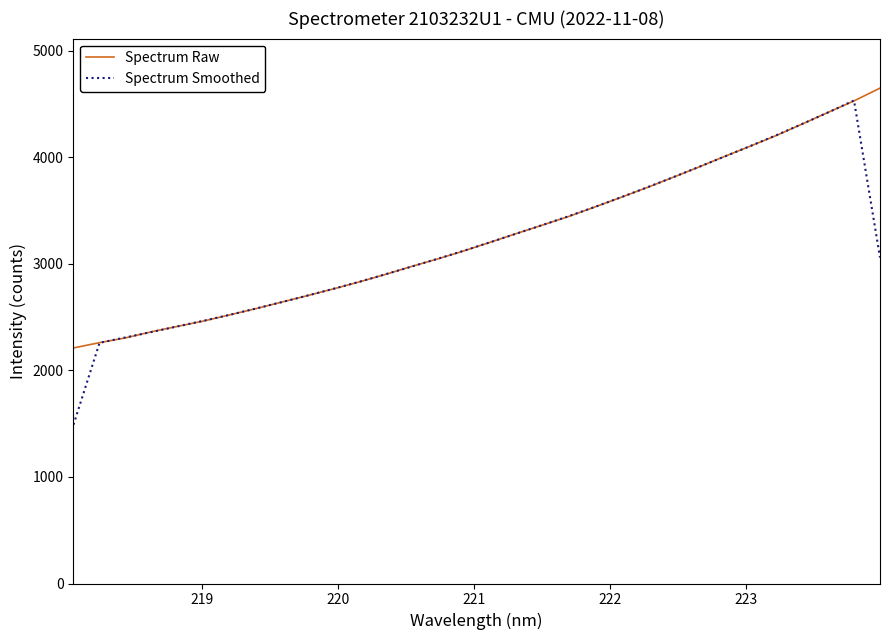

Does the chart display data point markers on the line(s)?

No